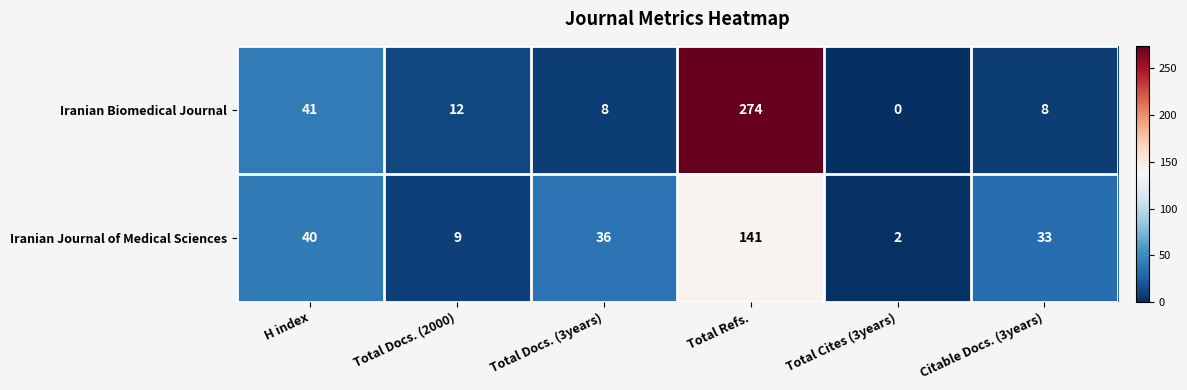

What is the sum of the Iranian Biomedical Journal values at Total Docs. (3years) and Citable Docs. (3years)?

16